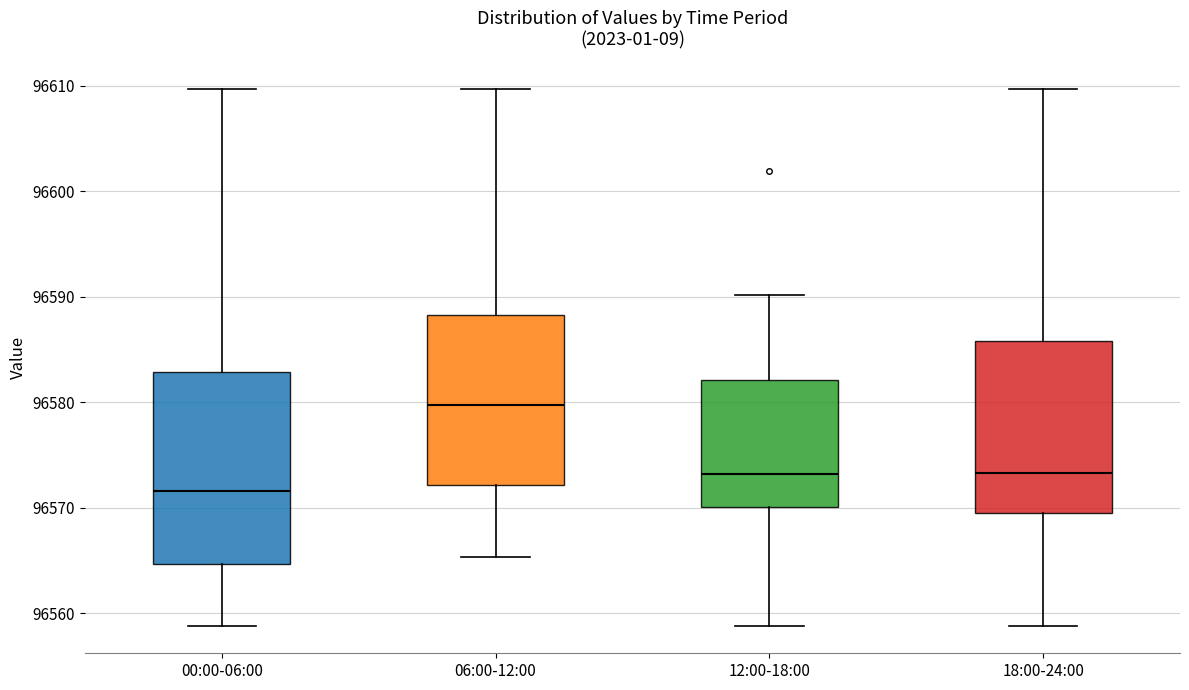

Where is the lower edge of the box for 12:00-18:00 on the y-axis? The values are not printed on the chart, so give them approximately, as read against the axis.

96570